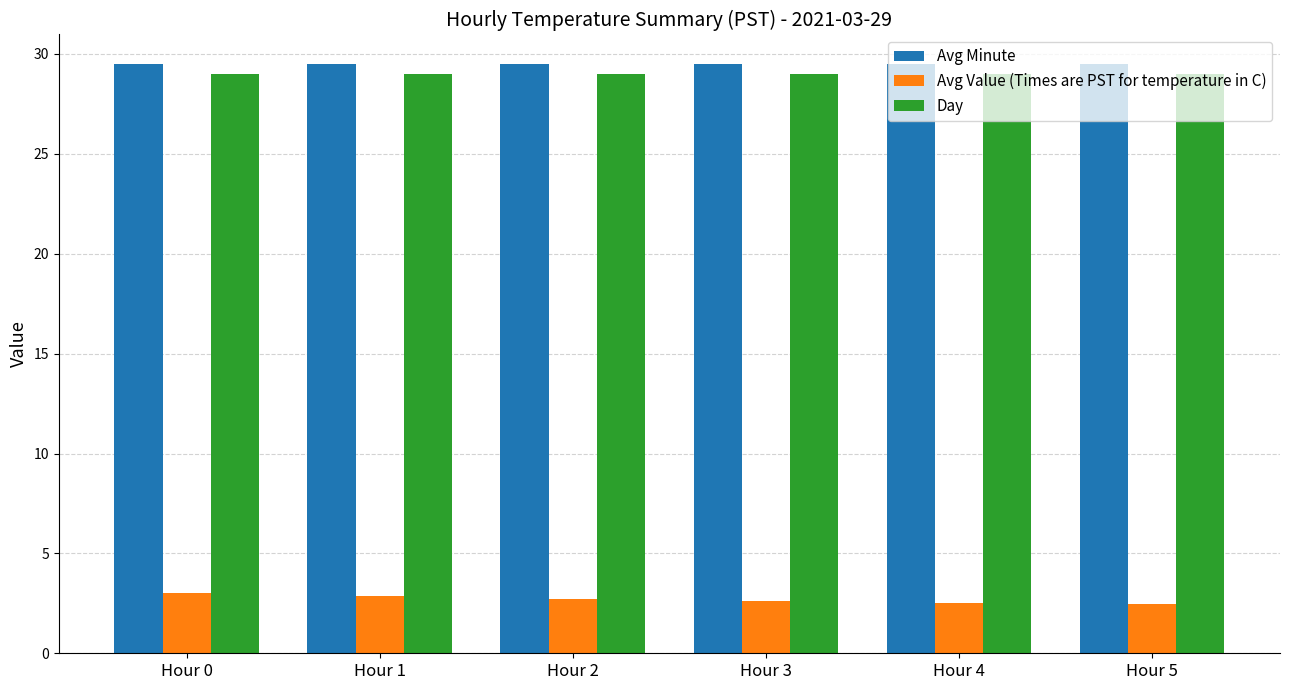

What is the minimum value for Day?

29.0